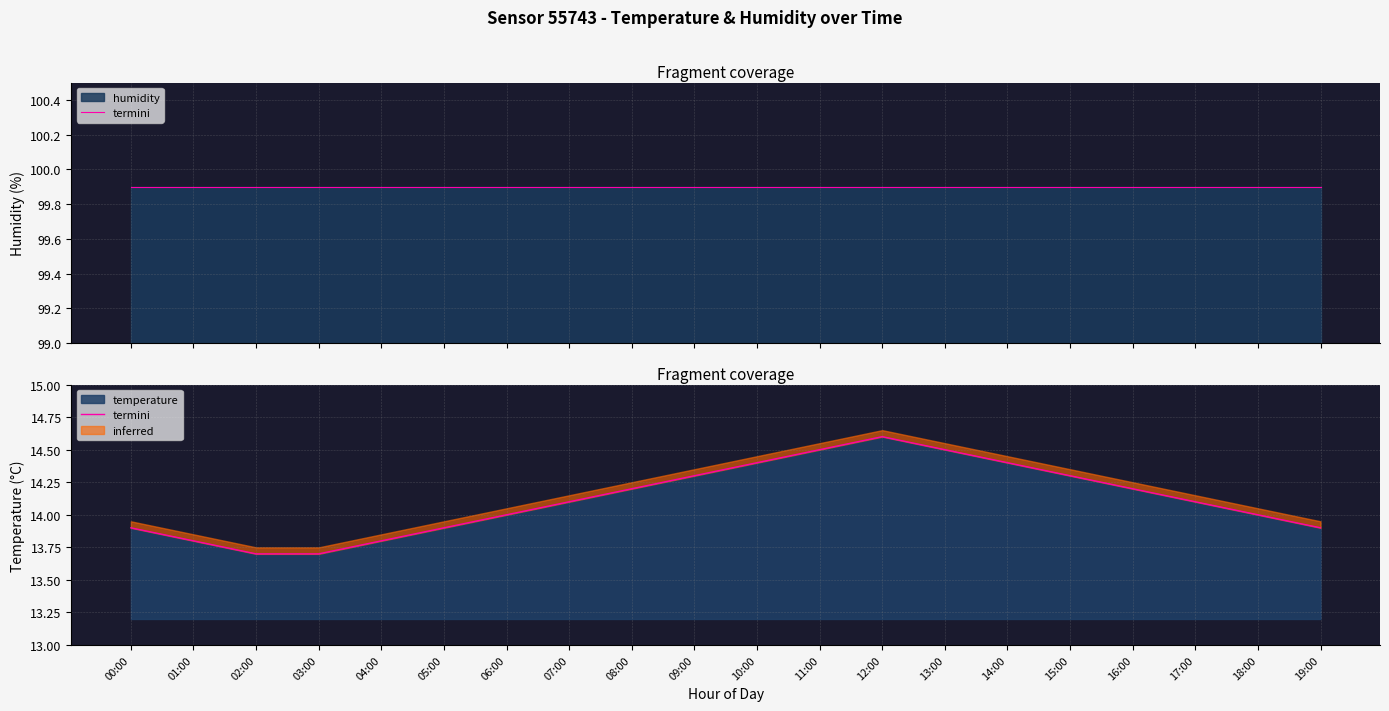

At which label is the value closest to 14?

06:00